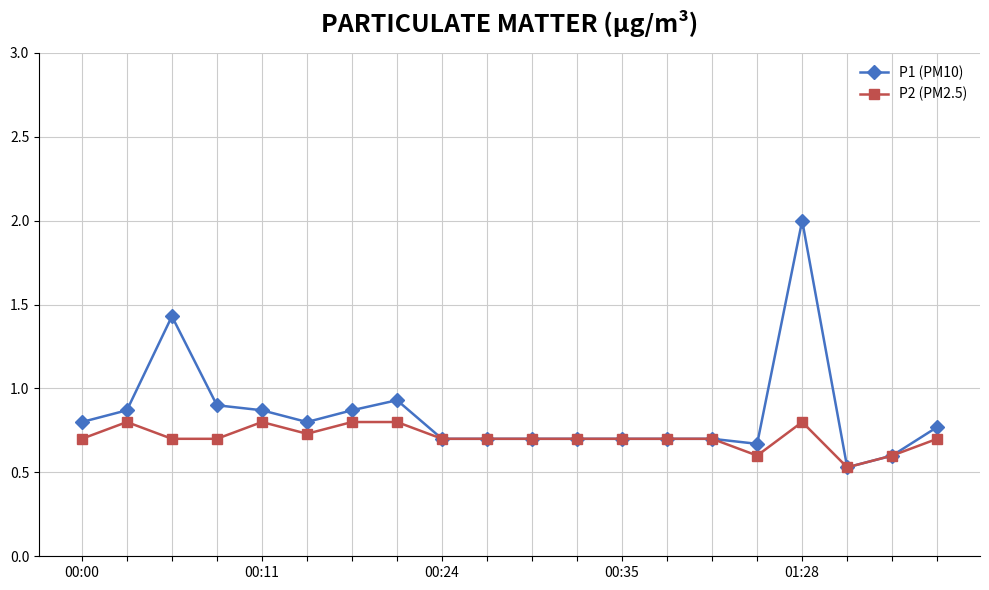

Which series has the largest total across all categories?

P1 (PM10)